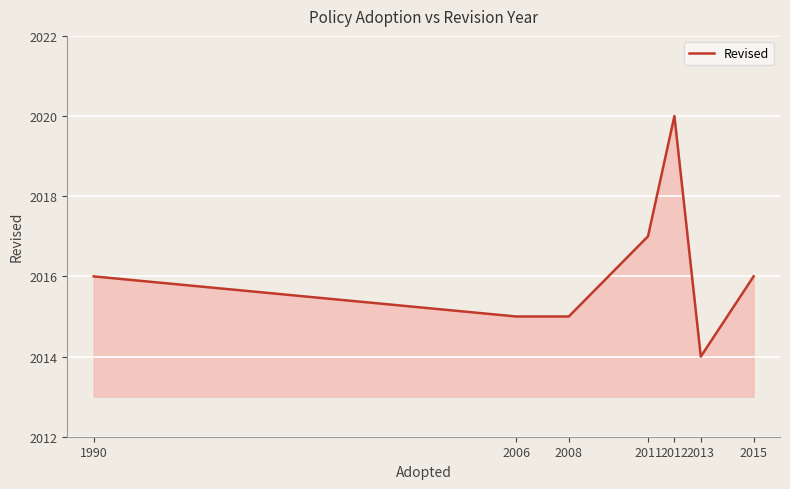

Reading left to right, extract all data points from this chart.

2016	2015	2015	2017	2020	2014	2016